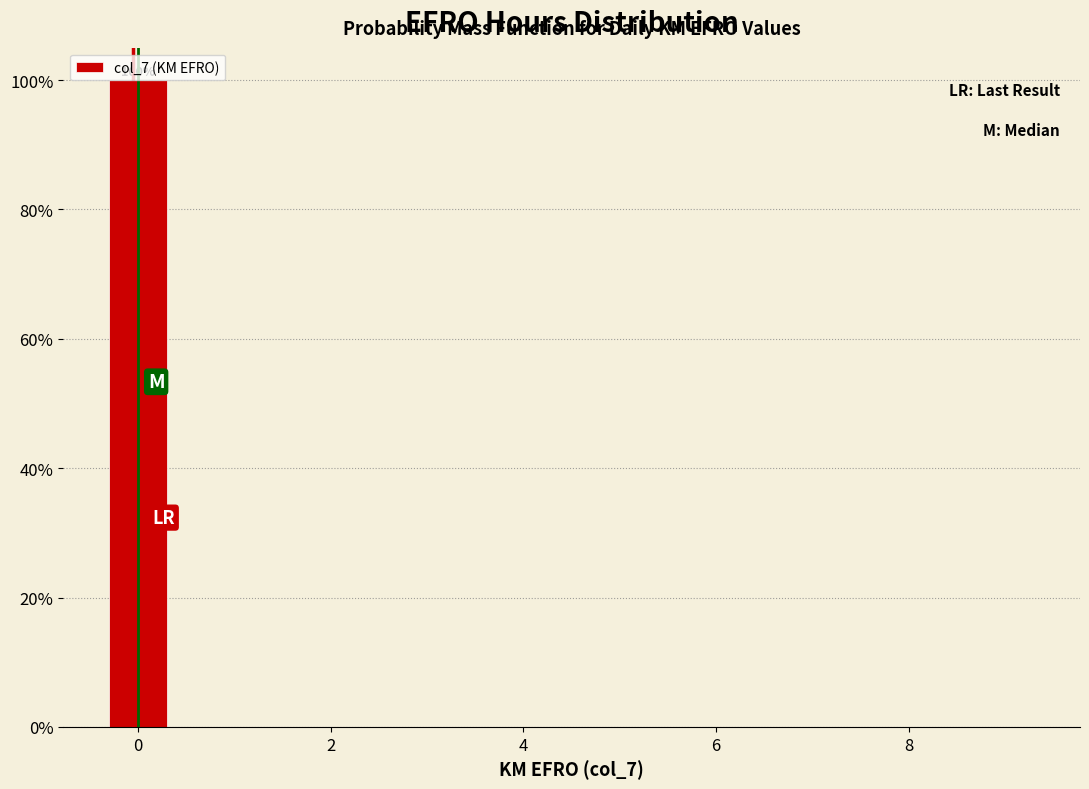

Which range on the x-axis has the tallest bar?

-0.5 to 0.5